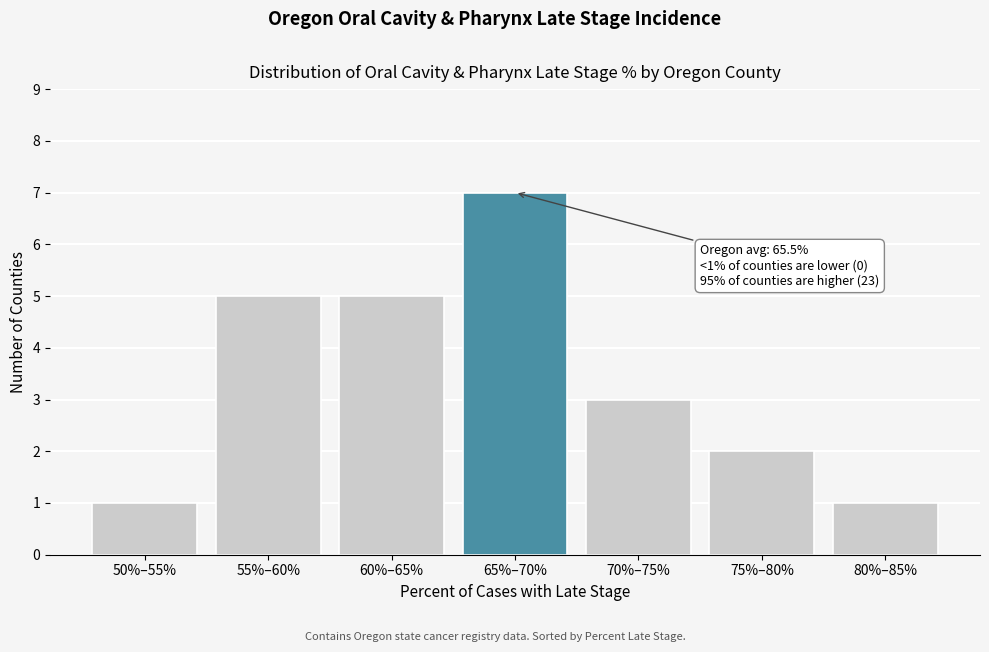

Reading right to left, transcribe all the data shown in this chart.

80%–85%=1	75%–80%=2	70%–75%=3	65%–70%=7	60%–65%=5	55%–60%=5	50%–55%=1